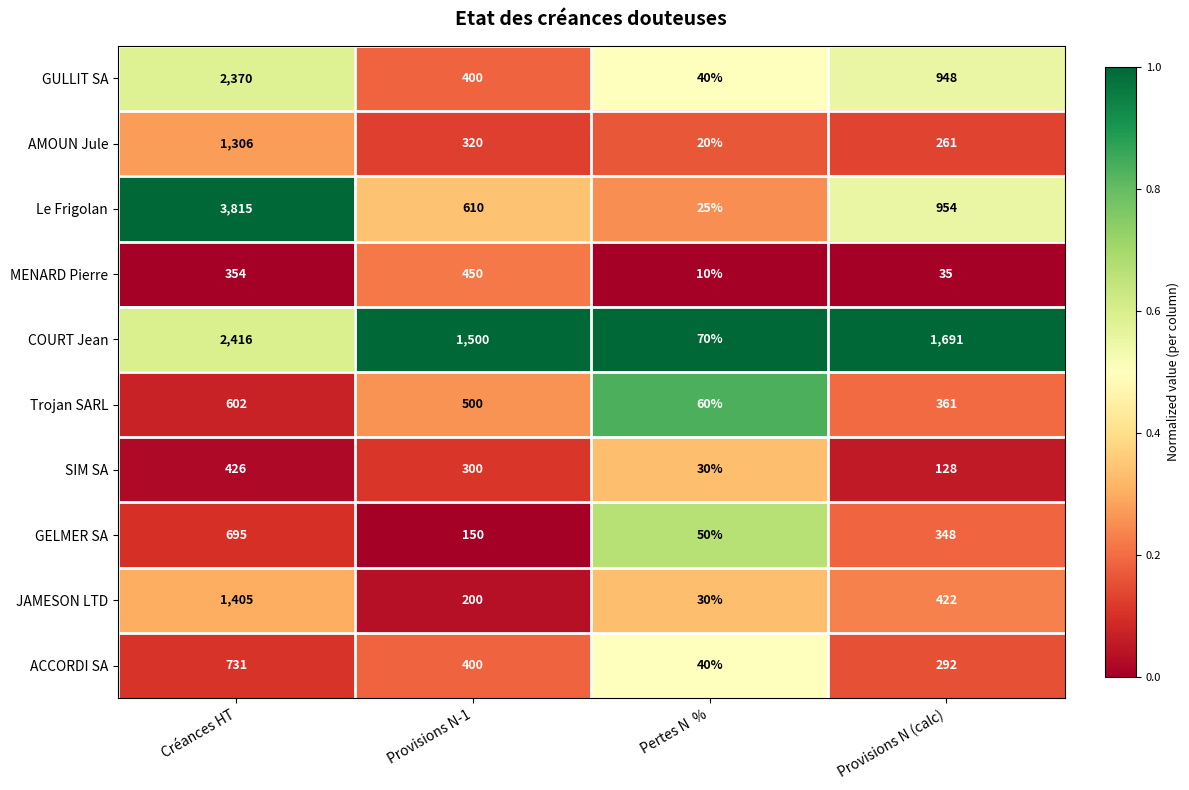

Which series has the widest spread of values?

Le Frigolan